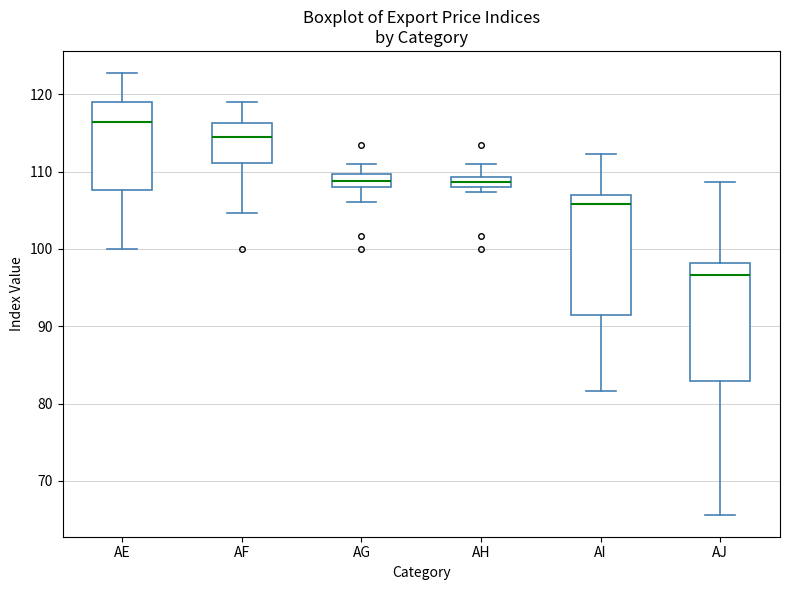

Which box's median line is the lowest?

AJ